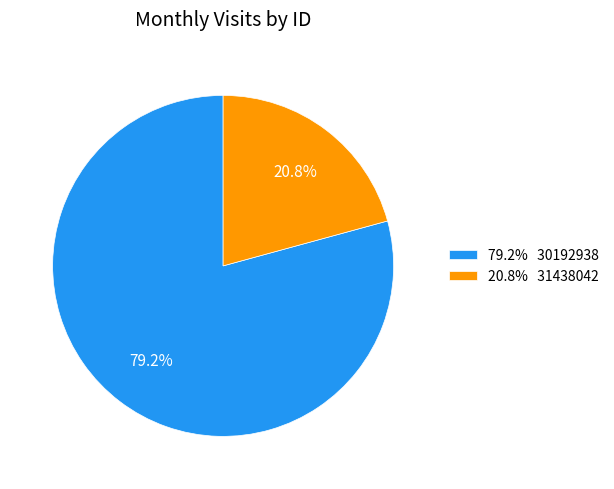

Count the number of slices in the pie.

2